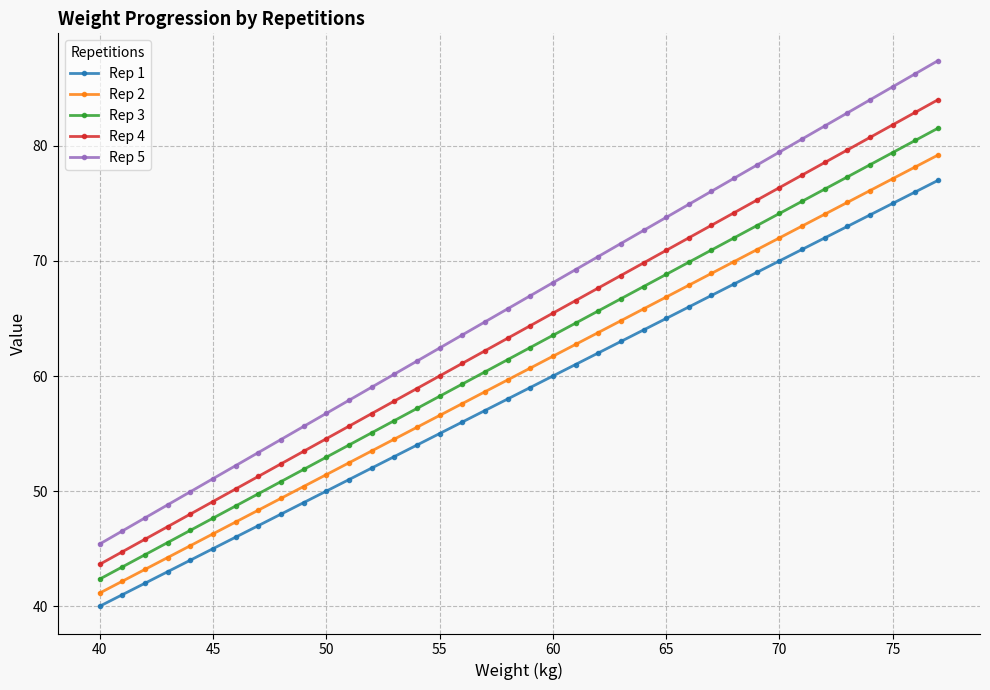

What are all the series names shown in the legend?

Rep 1, Rep 2, Rep 3, Rep 4, Rep 5